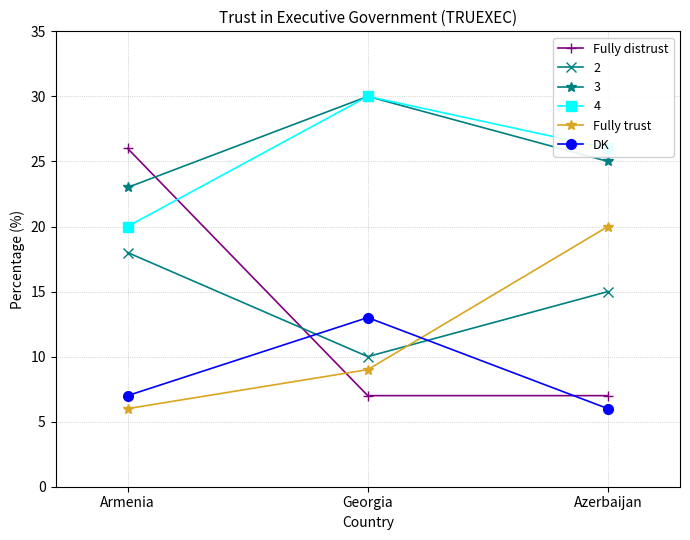

What is the total value across all series at Georgia?

99